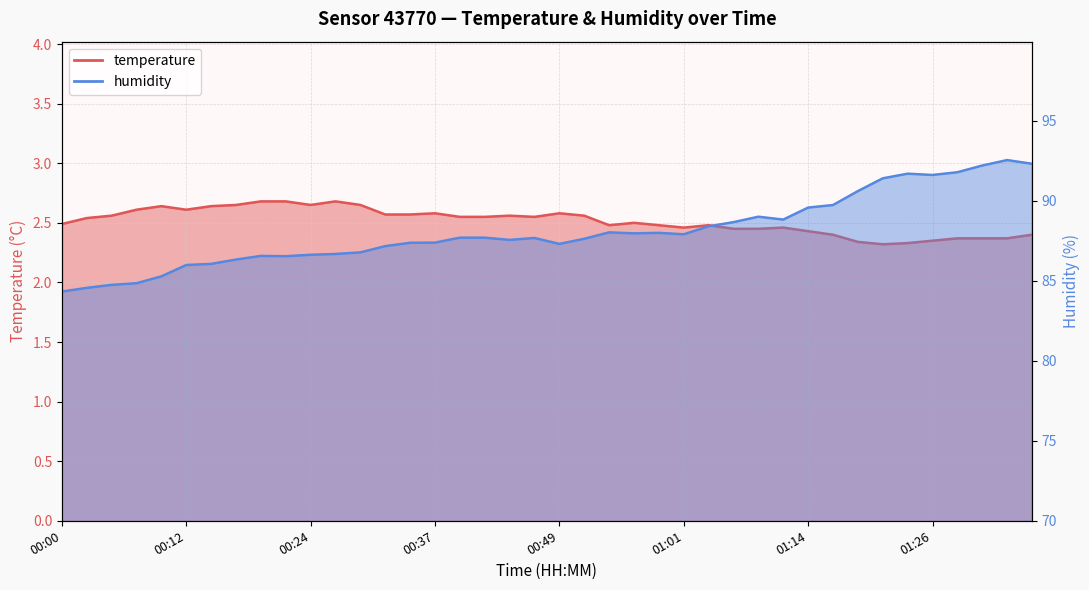

At which category does temperature reach its first local peak?

00:10